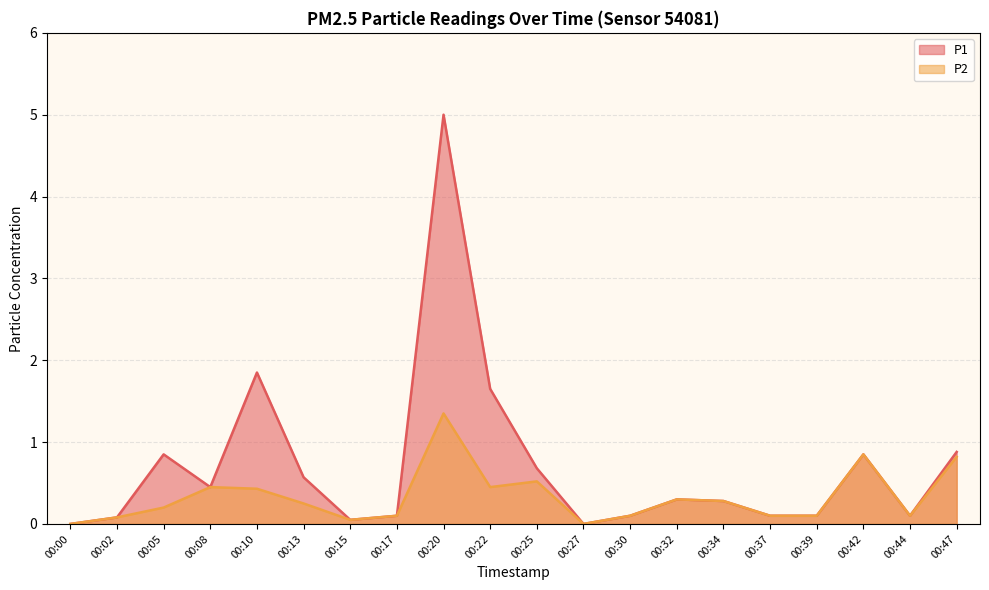

Which series has the largest total across all categories?

P1